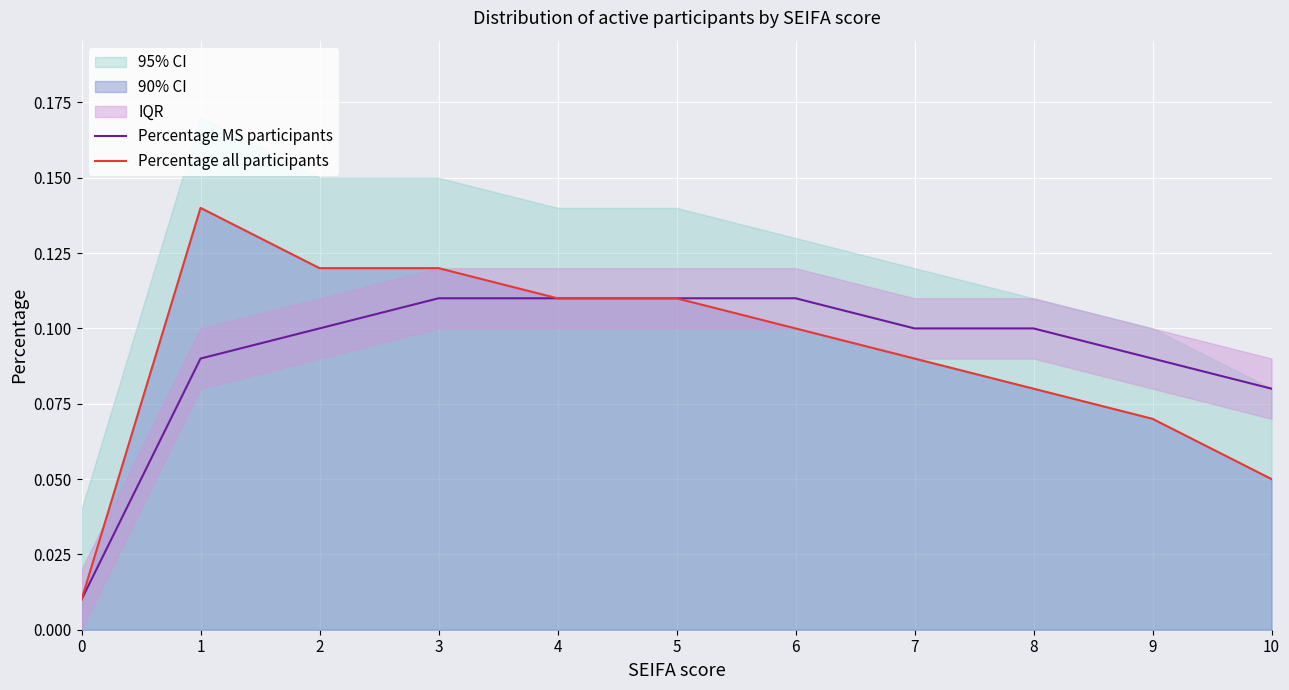

The Percentage MS participants series shows 0.2 at 8. True or false?

False